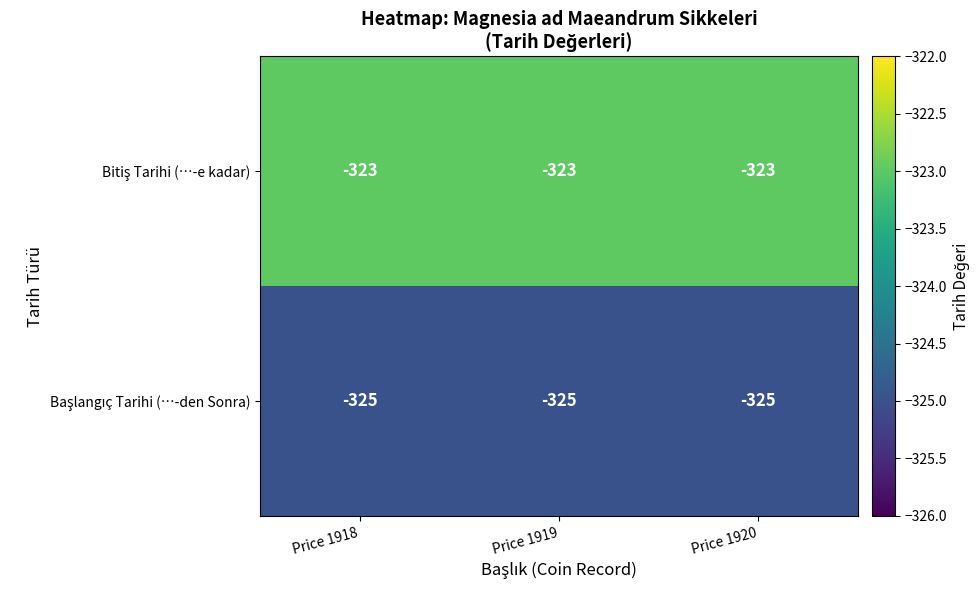

What is the greatest value displayed?

-323